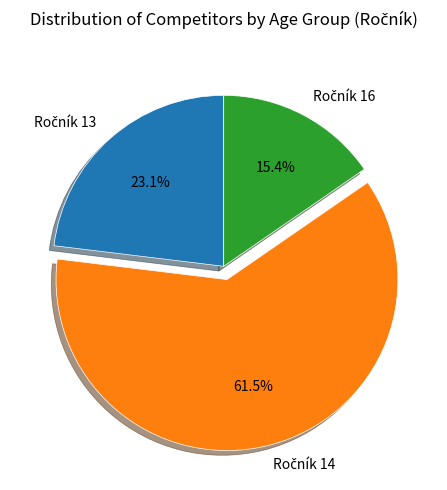

Is there any slice that represents more than half of the pie?

Yes